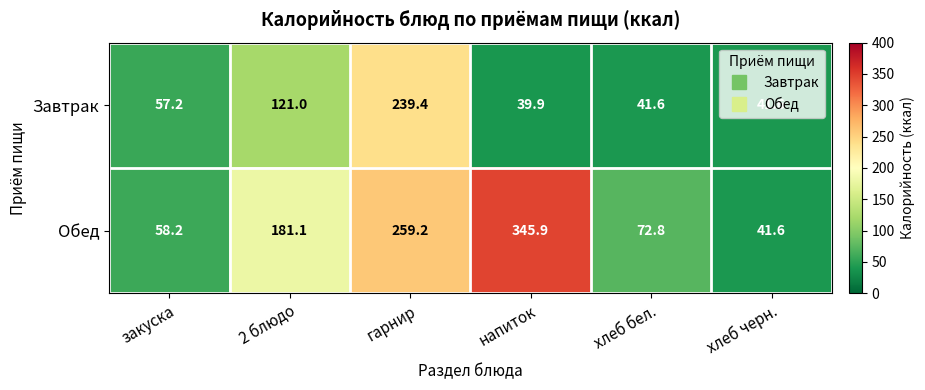

Count the number of data series in this chart.

2